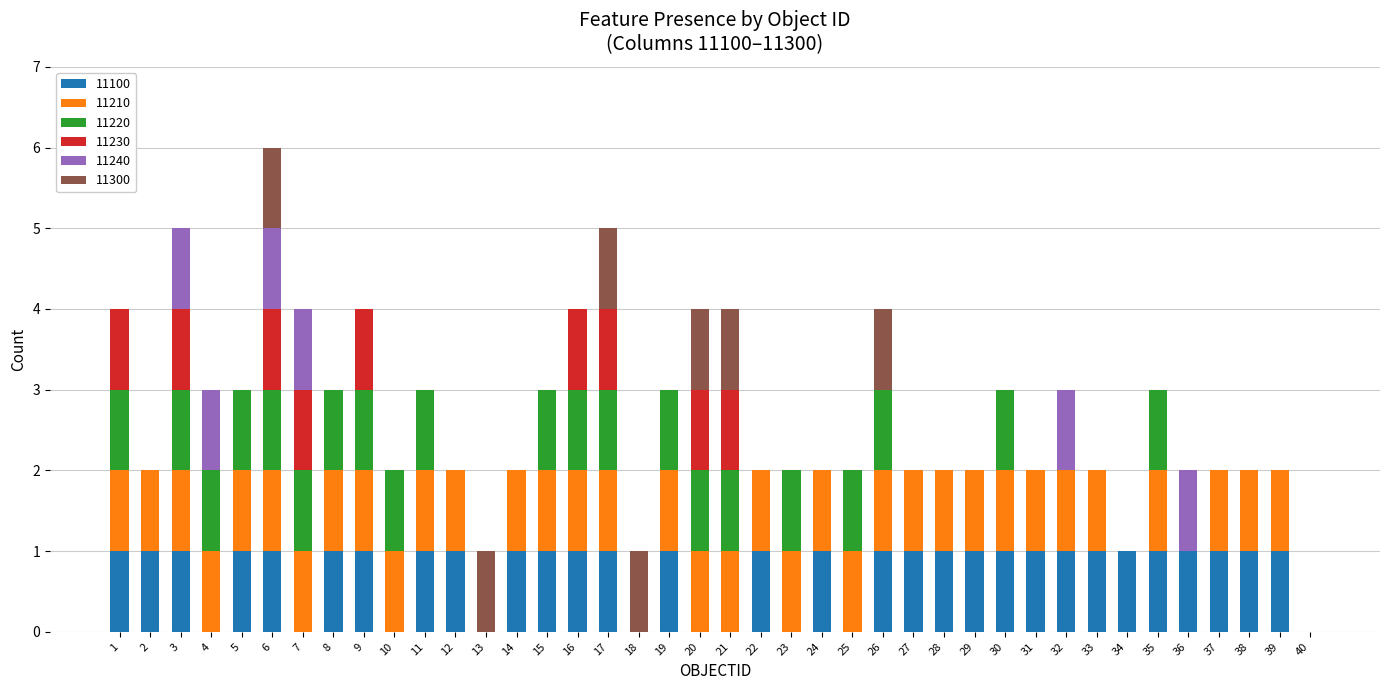

At which category is the sum across all series the highest?

6